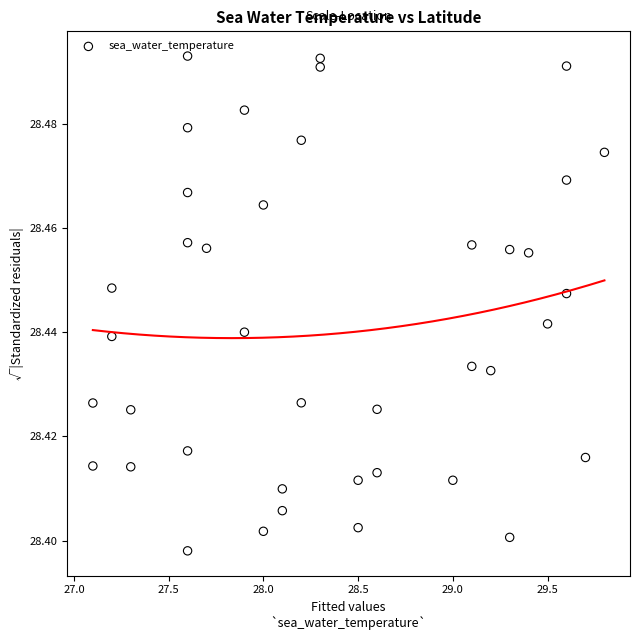

What is the range of X values (max minus min)?

2.7